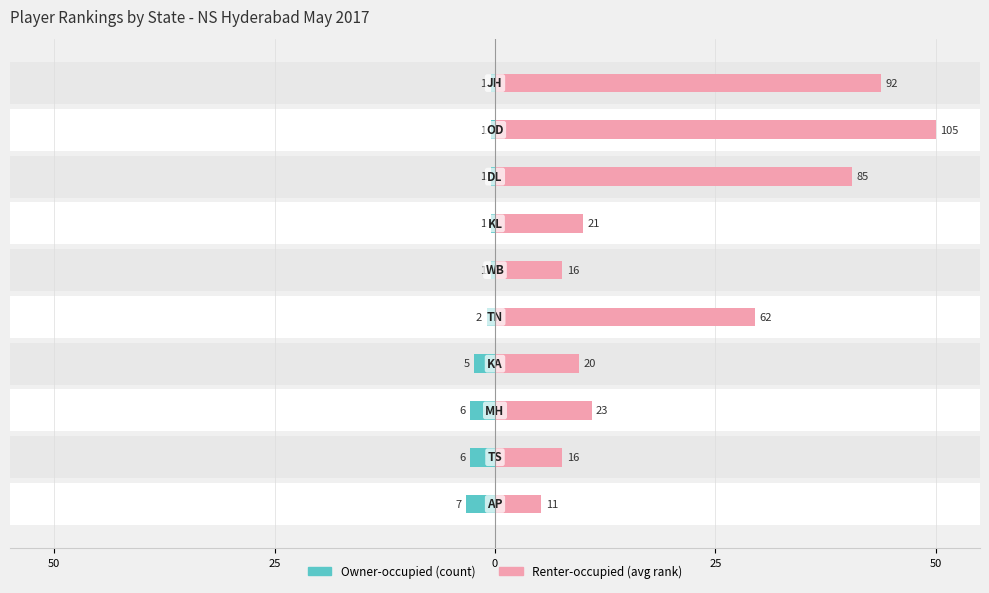

Which series has the largest range (max minus min)?

Renter-occupied